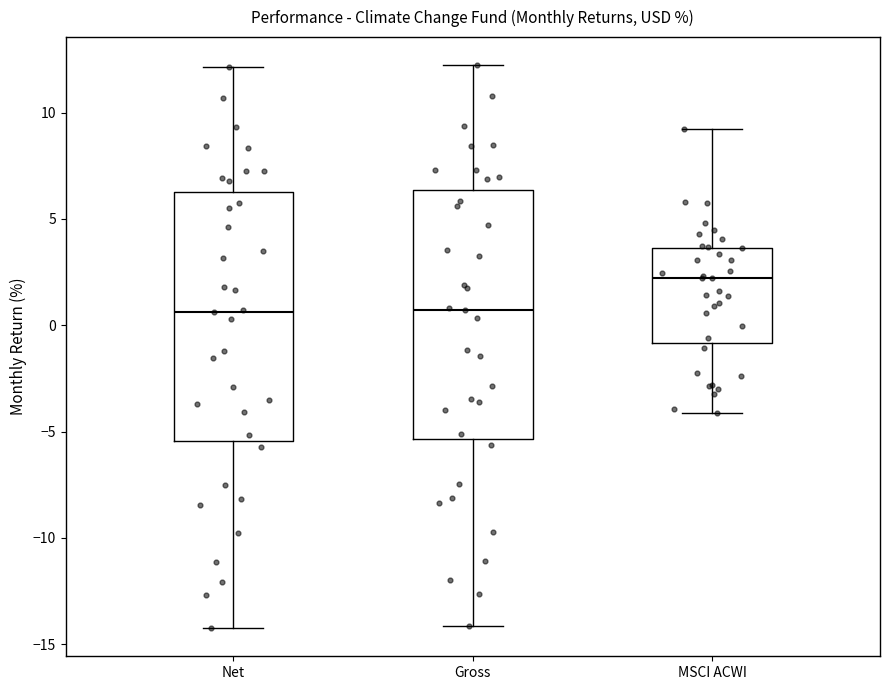

Reading left to right, read every box against the y-axis: the position of its median line, the range the box covers, and the ends of its whiskers. The values are not printed on the chart, so give them approximately, as read against the axis.

Net: median 0.5, box -5.5 to 6.5, whiskers -14.0 to 12.0
Gross: median 0.5, box -5.5 to 6.5, whiskers -14.0 to 12.0
MSCI ACWI: median 2.0, box -1.0 to 3.5, whiskers -4.0 to 9.0